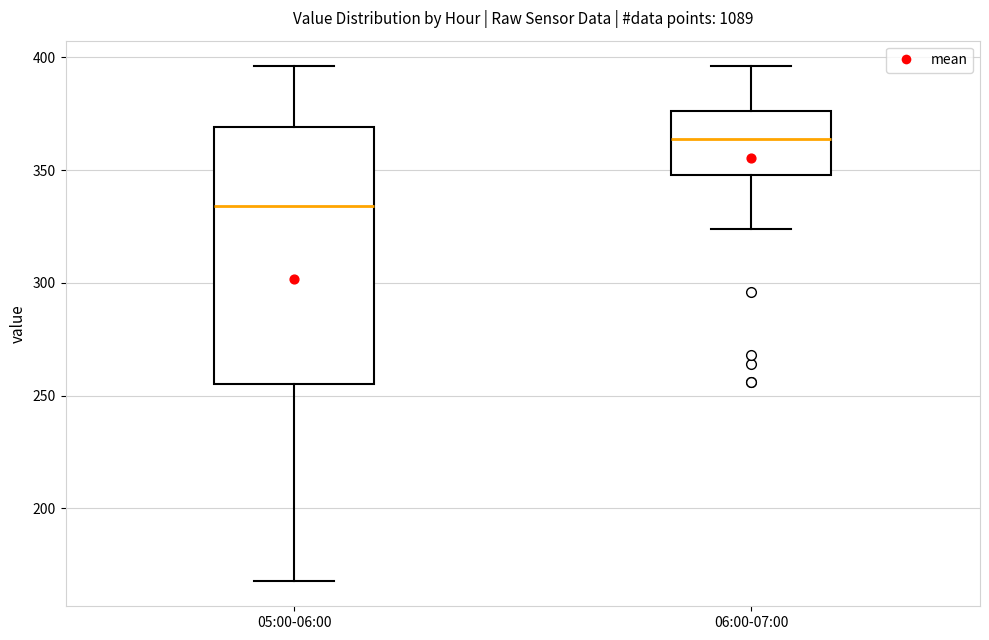

Reading left to right, read every box against the y-axis: the position of its median line, the range the box covers, and the ends of its whiskers. The values are not printed on the chart, so give them approximately, as read against the axis.

05:00-06:00: median 335, box 255 to 370, whiskers 170 to 395
06:00-07:00: median 365, box 350 to 375, whiskers 325 to 395